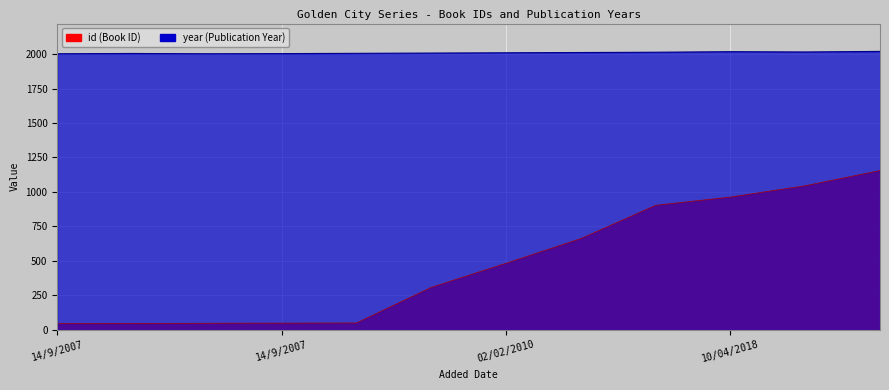

At which label does year reach its peak?

12/05/2024